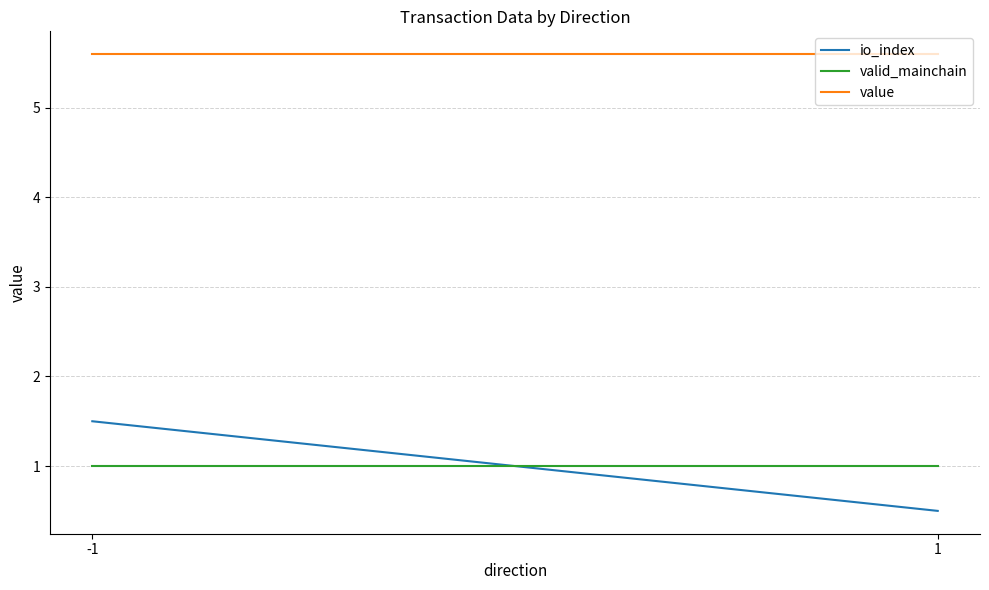

Reading left to right, list all the values displayed in this chart.

io_index: 1.5	0.5
valid_mainchain: 1.0	1.0
value: 5.6	5.6